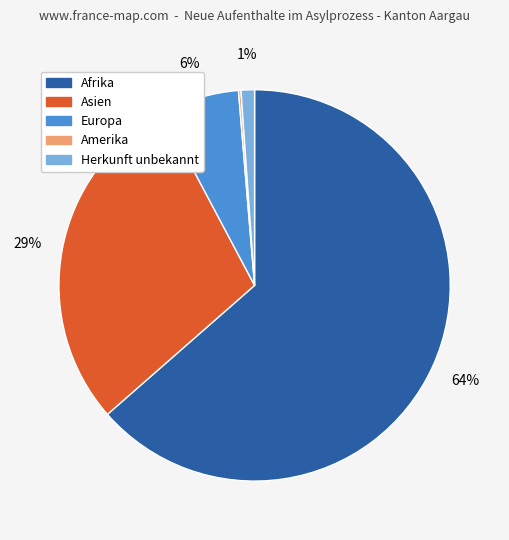

To the nearest percent, what percentage of the pie is Europa?

6%